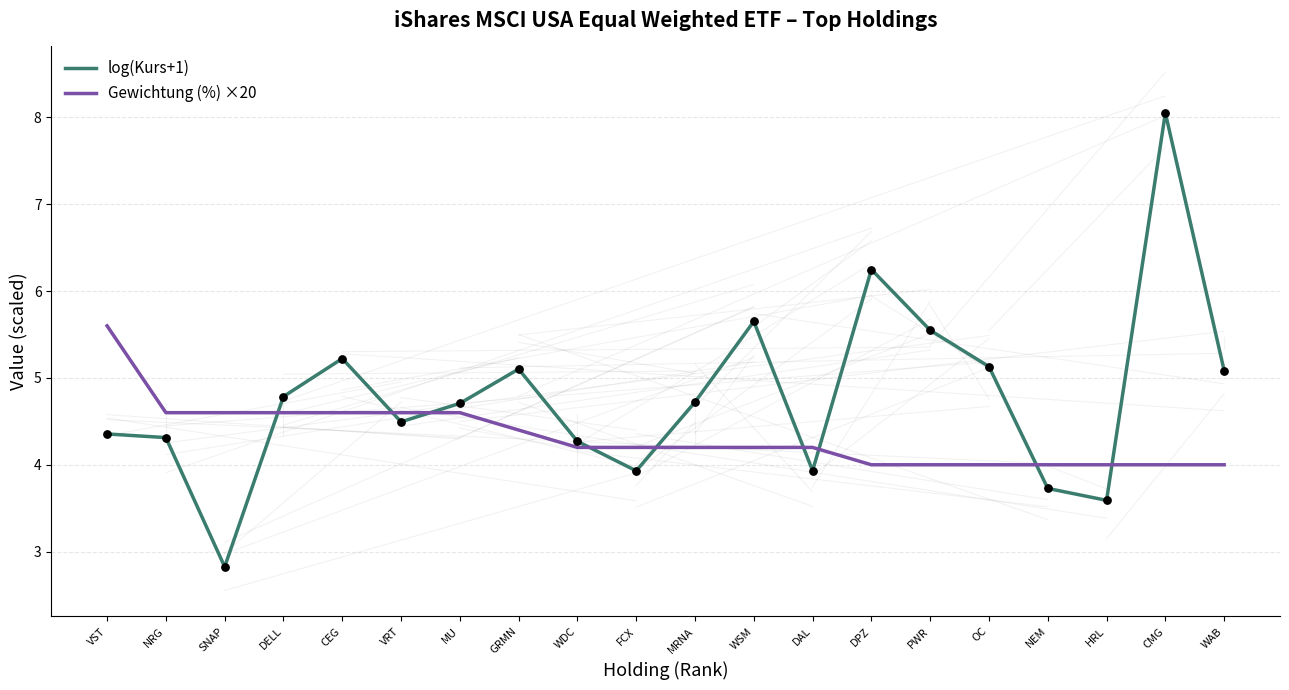

Which series has the largest total across all categories?

log(Kurs+1)